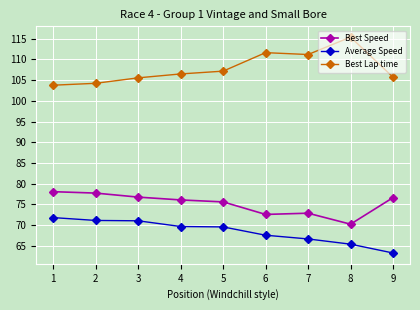

True or false: Best Speed has a value of 72.8 at 7.

True